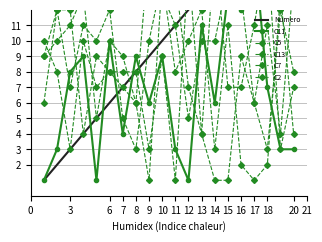

Which series ends up on top after the final intersection of C11 and C13?

C13